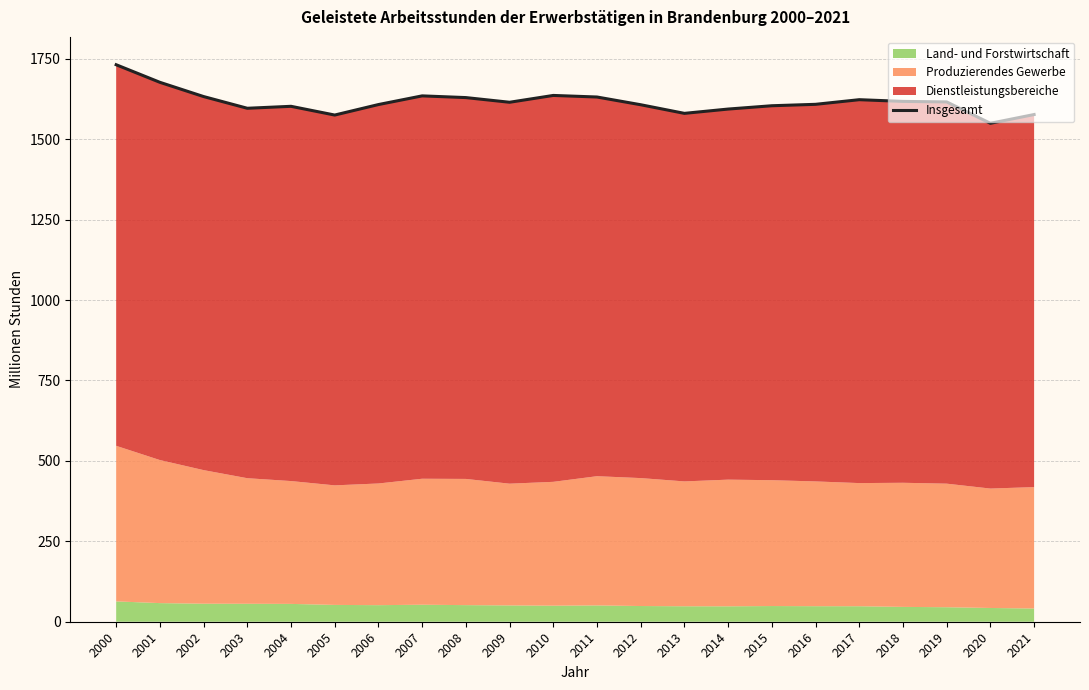

True or false: there are more than 2 points higher than both neighbors.

True